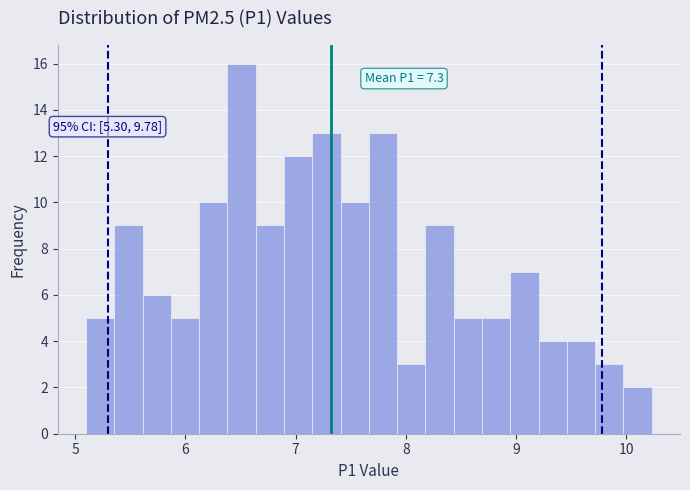

Read against the x-axis, roughly where is the centre of the tallest bar?

6.5